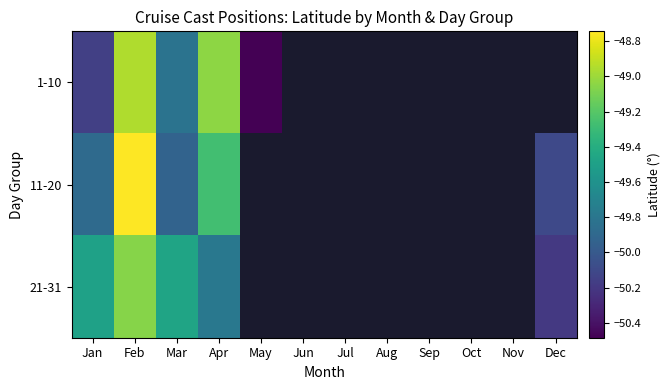

Where is 11-20 nearest to the value -49?

Feb